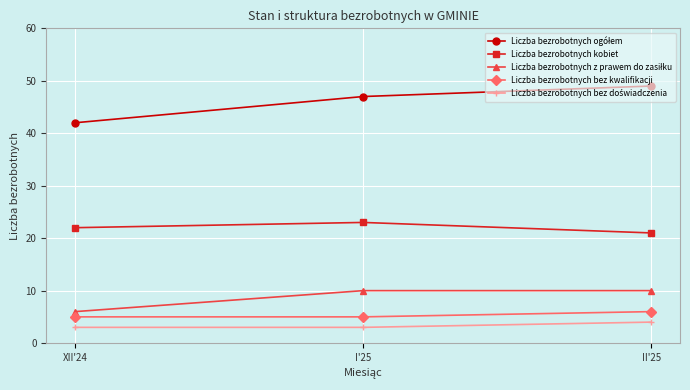

What is the spread (max minus min) of values at XII'24?

39